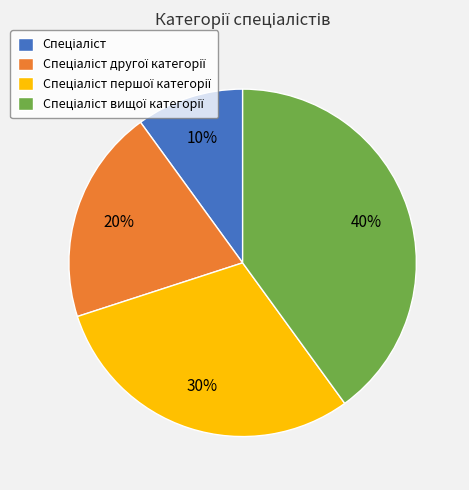

Is there a majority slice in this chart?

No